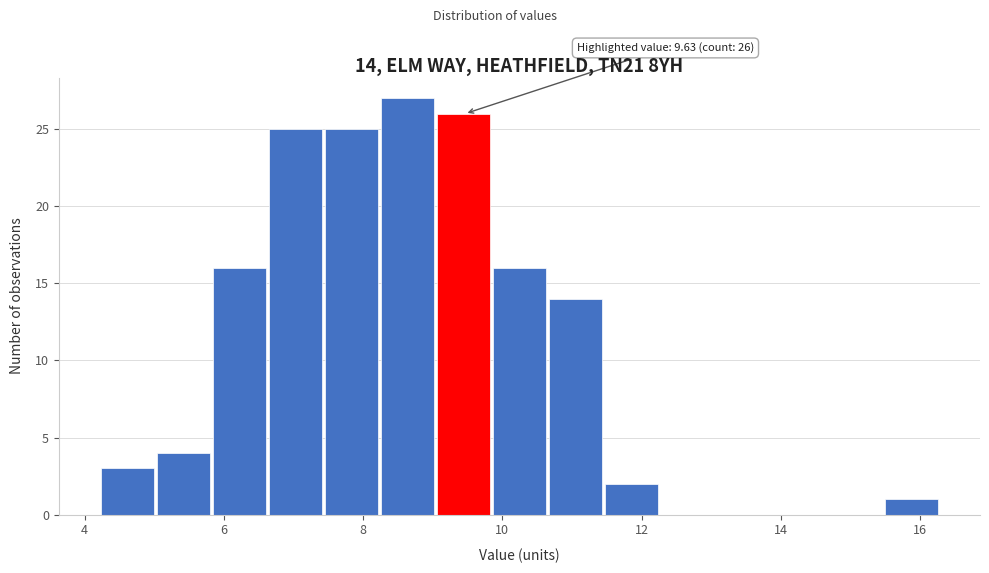

Which range on the x-axis has the tallest bar?

8.2 to 9.0